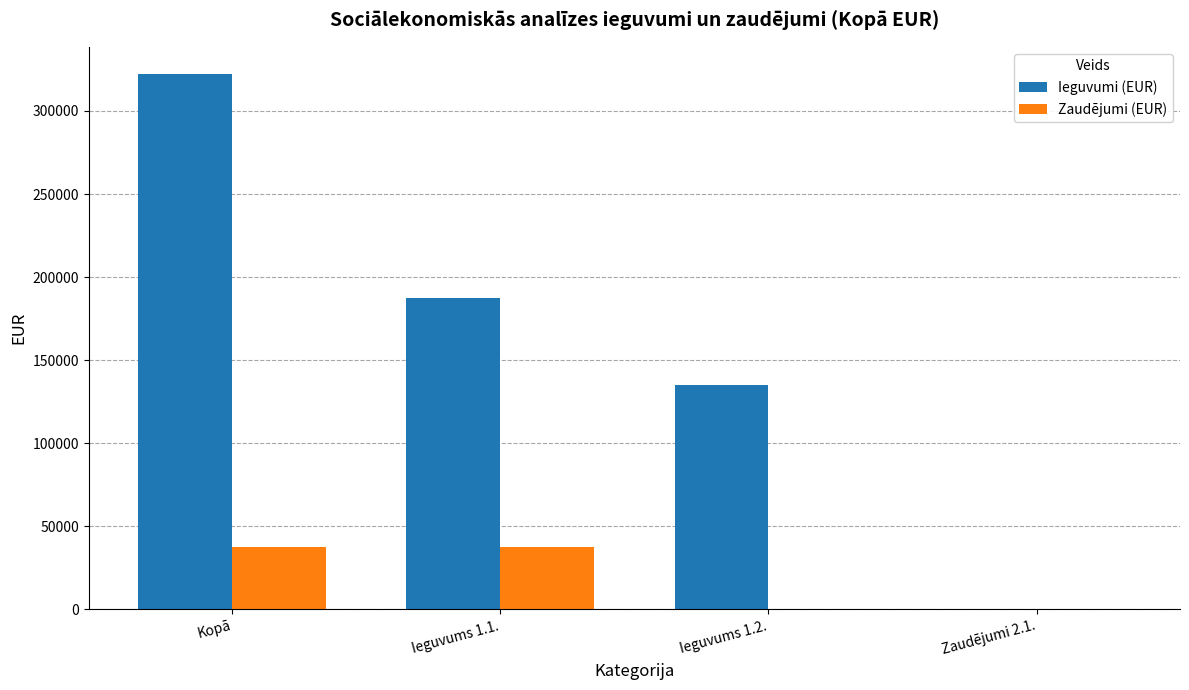

Which series has the widest spread of values?

Ieguvumi (EUR)